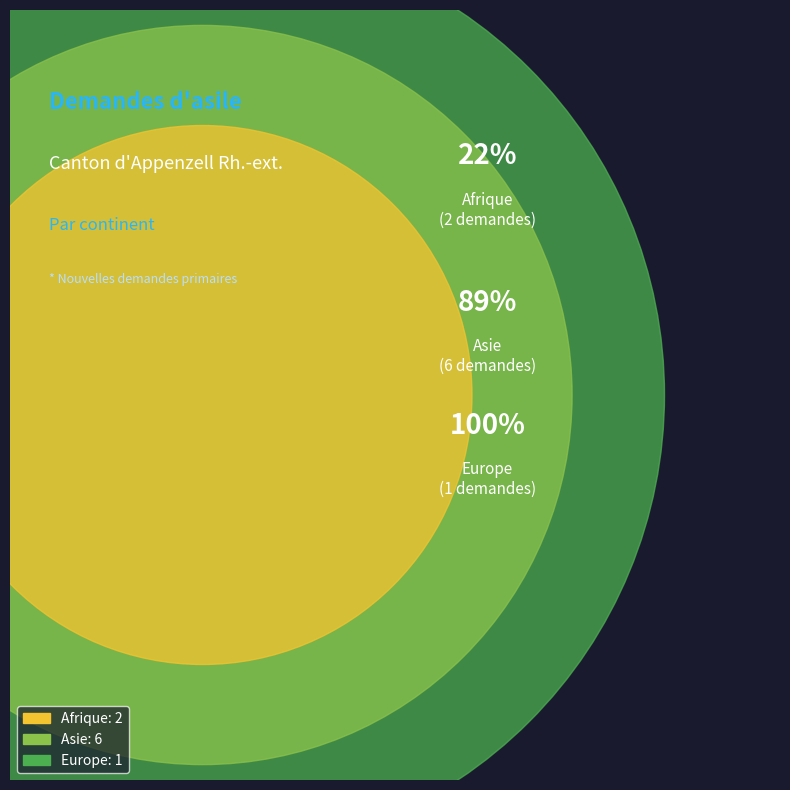

Is it true that Afrique is 22% of the pie?

True